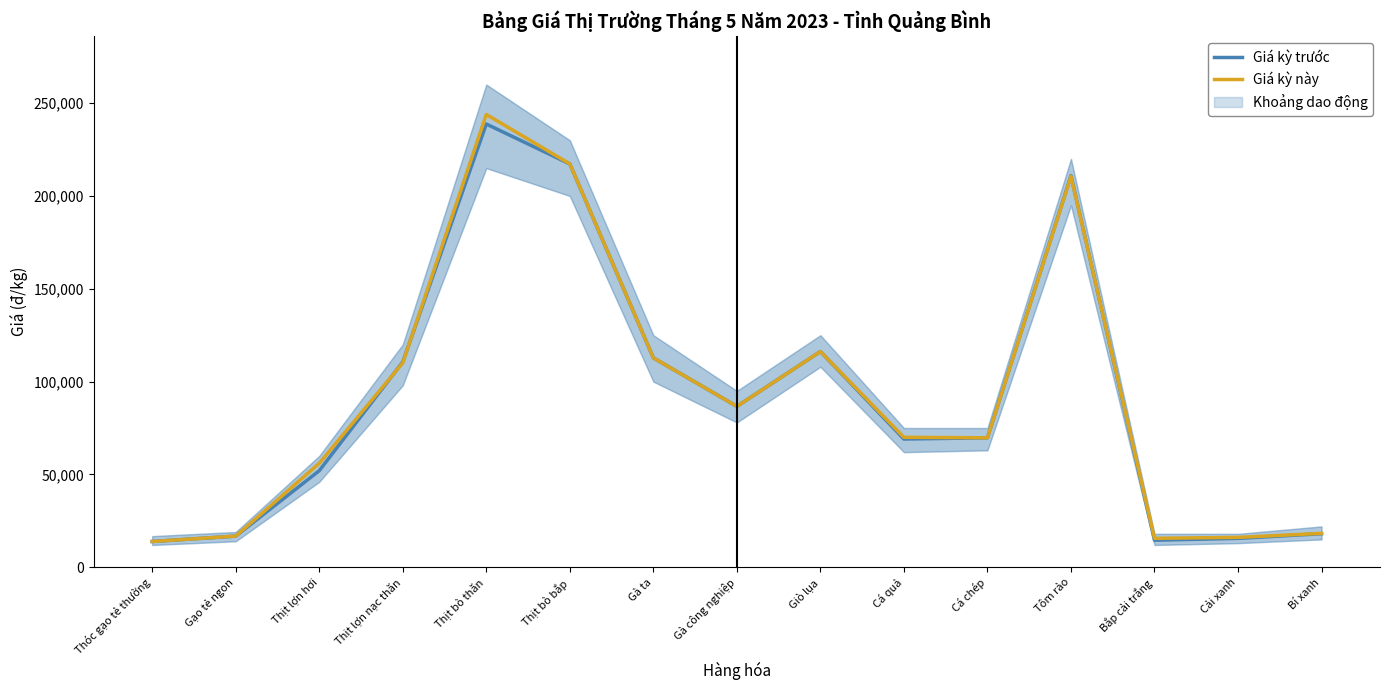

Between Thịt lợn hơi and Cải xanh, which series saw the biggest shift?

Giá kỳ này